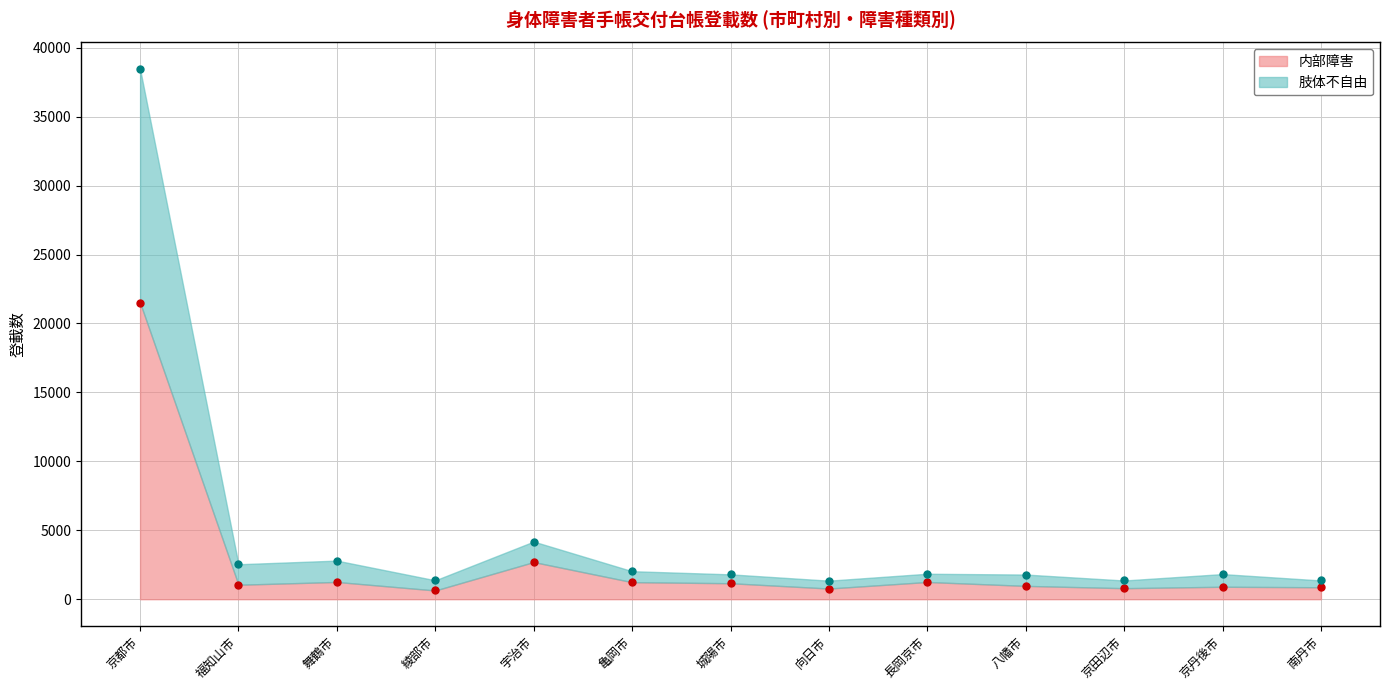

True or false: 内部障害 and 肢体不自由 intersect in this chart.

False